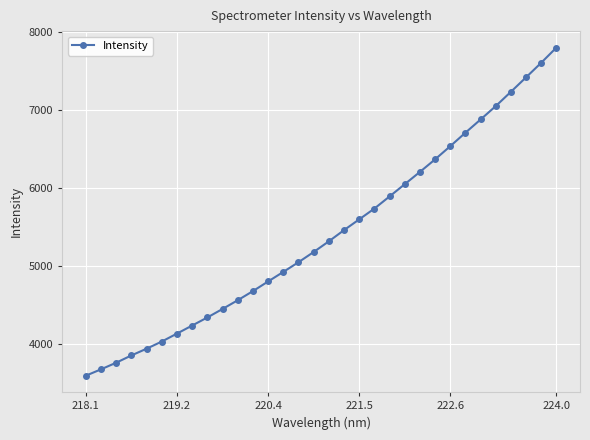

What is the sum of all values?

173170.2